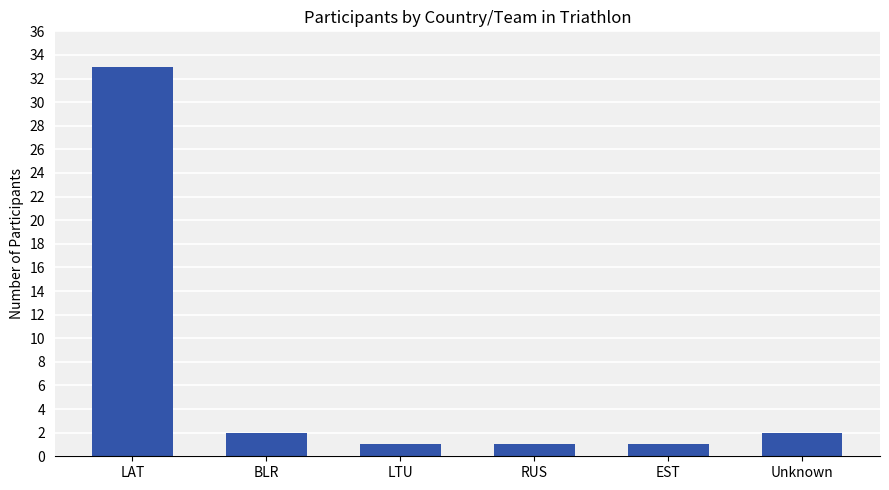

True or false: the data shows 2 at BLR.

True